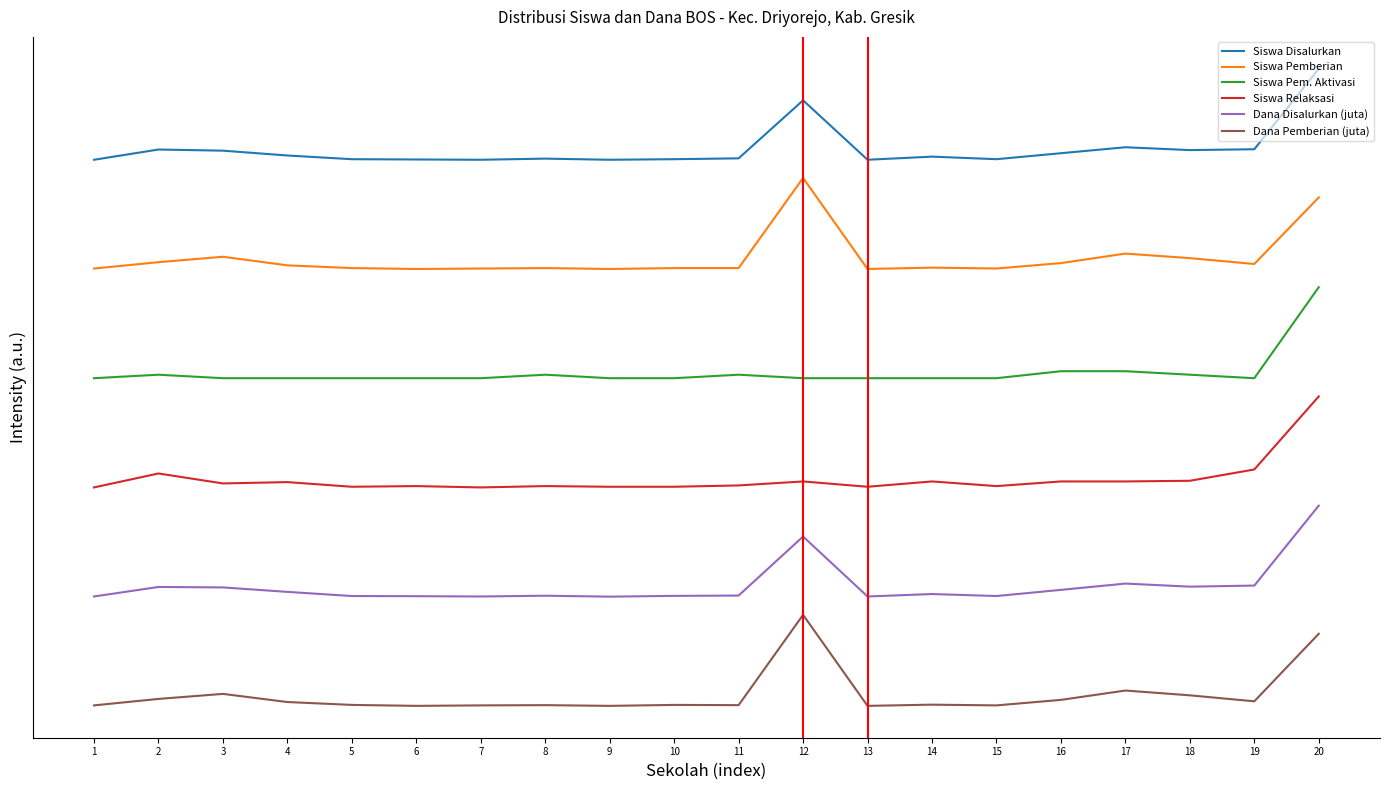

What is the value of the Siswa Pemberian point at the 12th from the left?

5.8